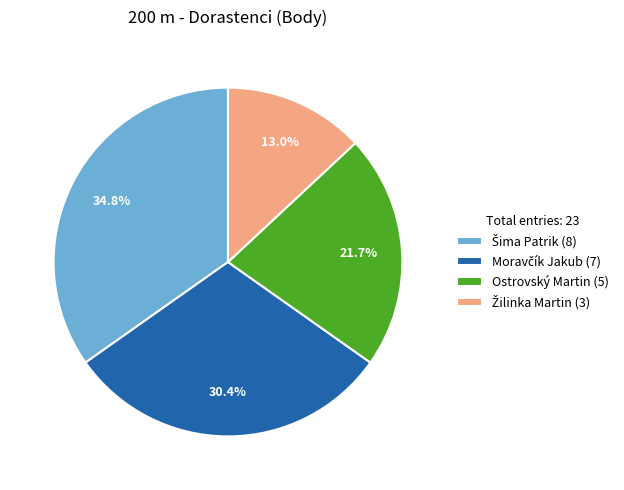

Is there a majority slice in this chart?

No